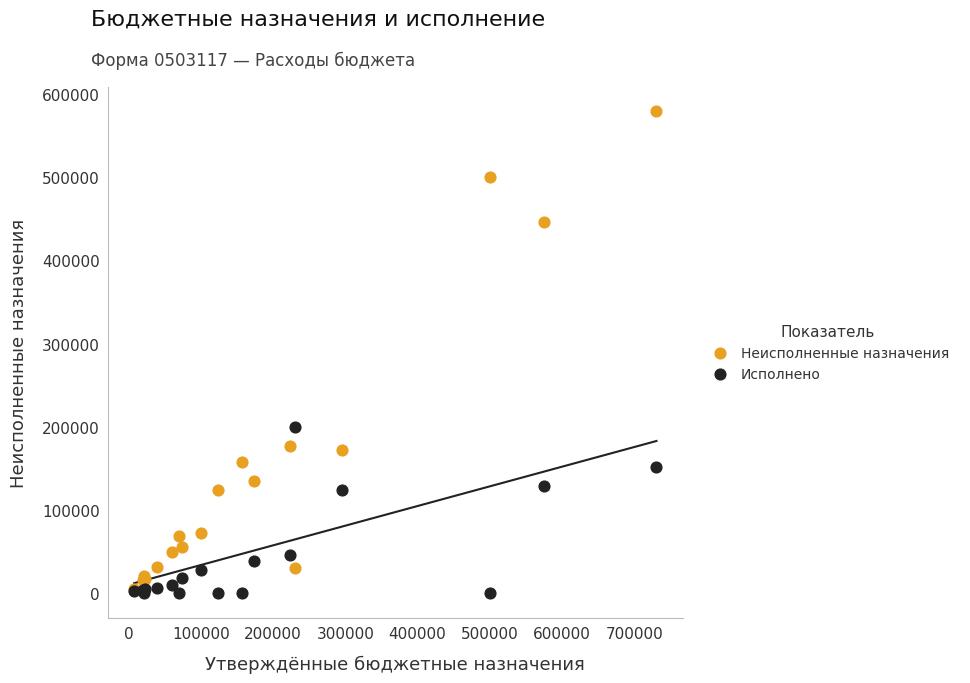

In the Неисполненные назначения series, what Y value is closest to 292252?

177401.8